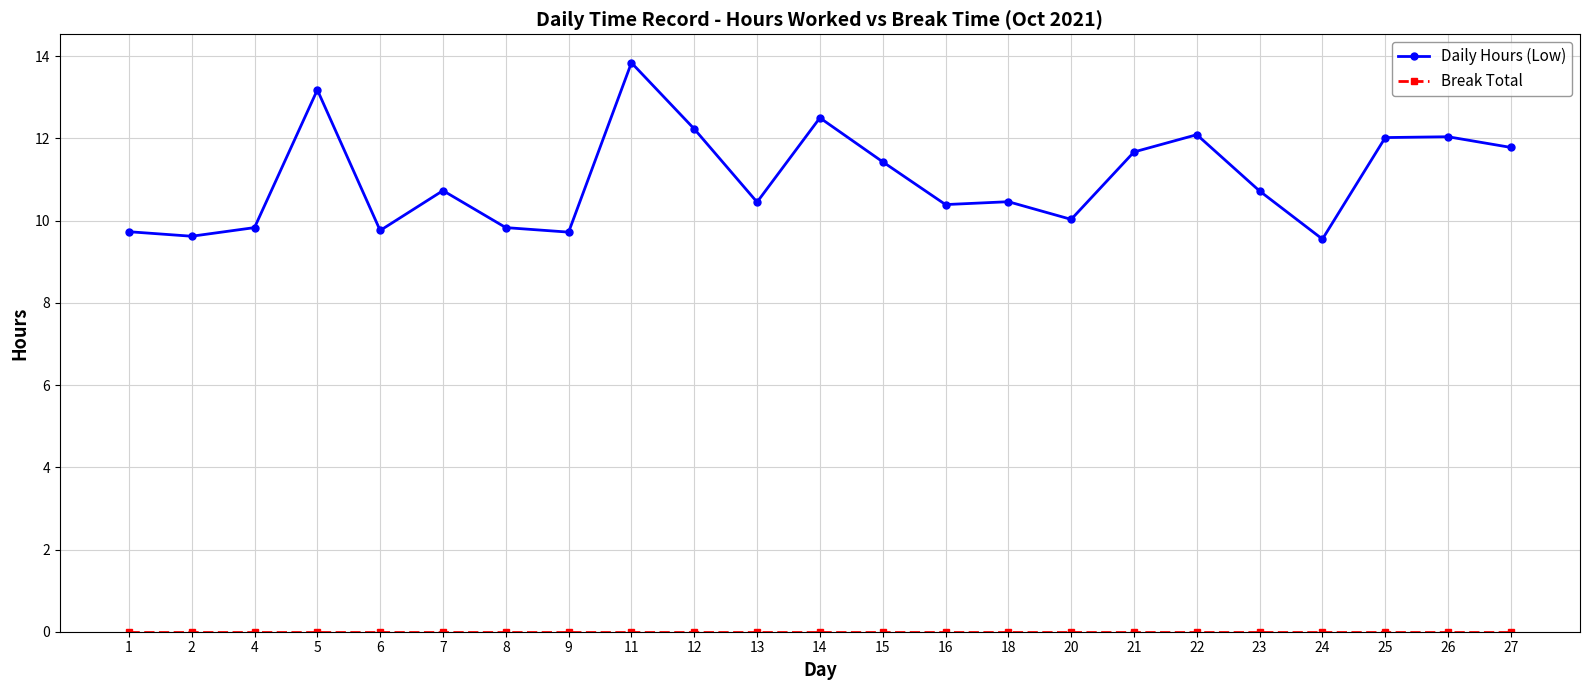

What is the difference between the Daily Hours (Low) values at 26 and 1?

2.3